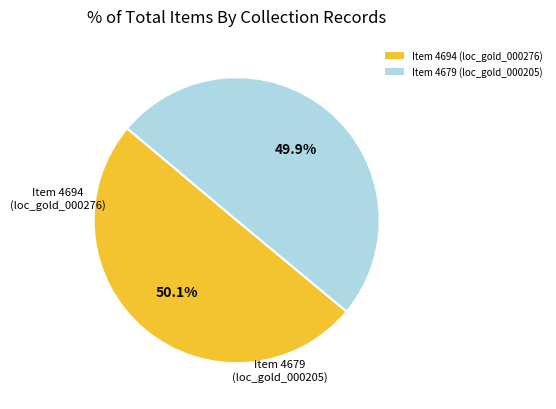

The Item 4694 (loc_gold_000276) slice represents 50% of the pie. True or false?

True